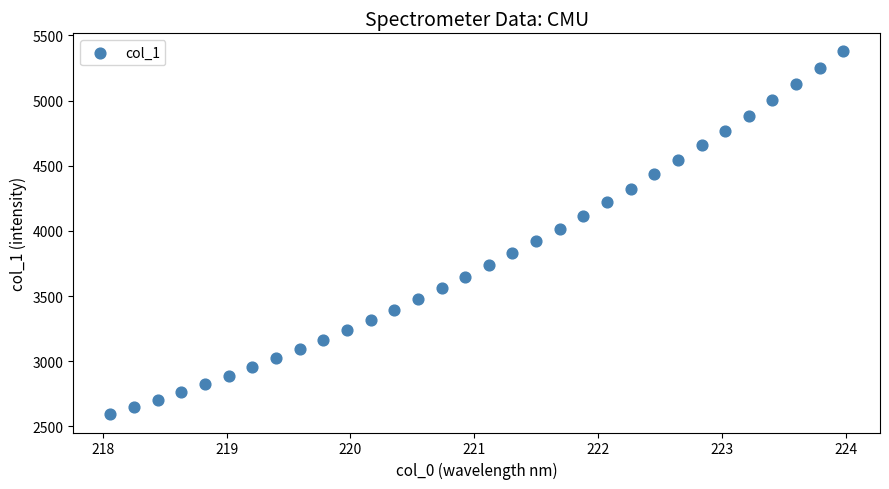

What is the range of Y values (max minus min)?

2784.3